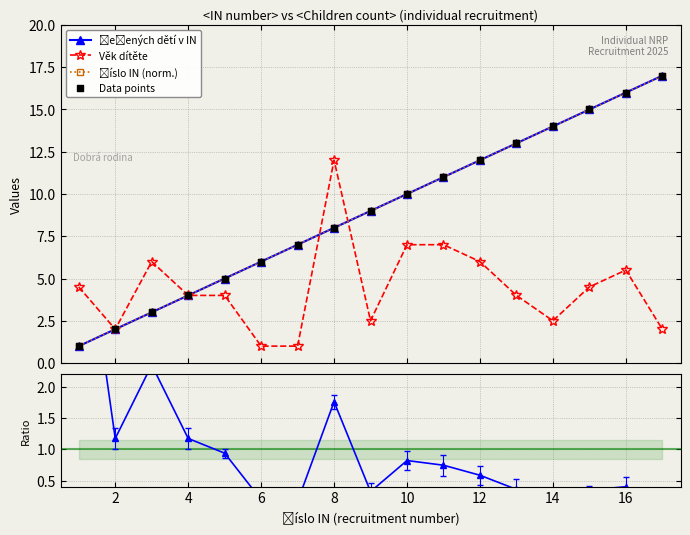

Which series reaches the minimum Y coordinate?

Age / Children ratio